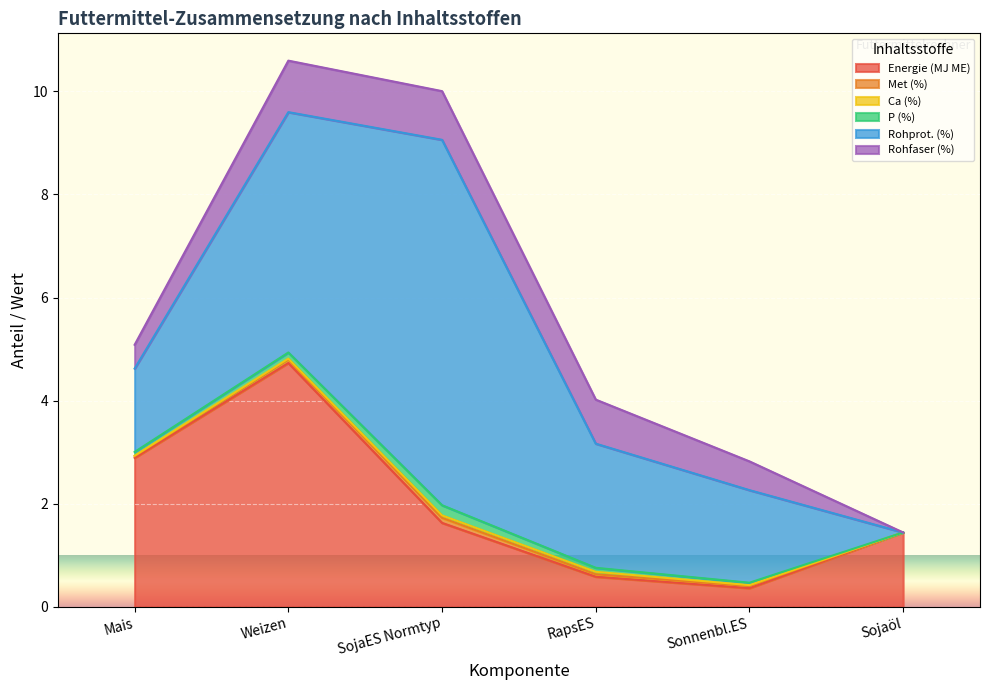

What position from the right is SojaES Normtyp?

4